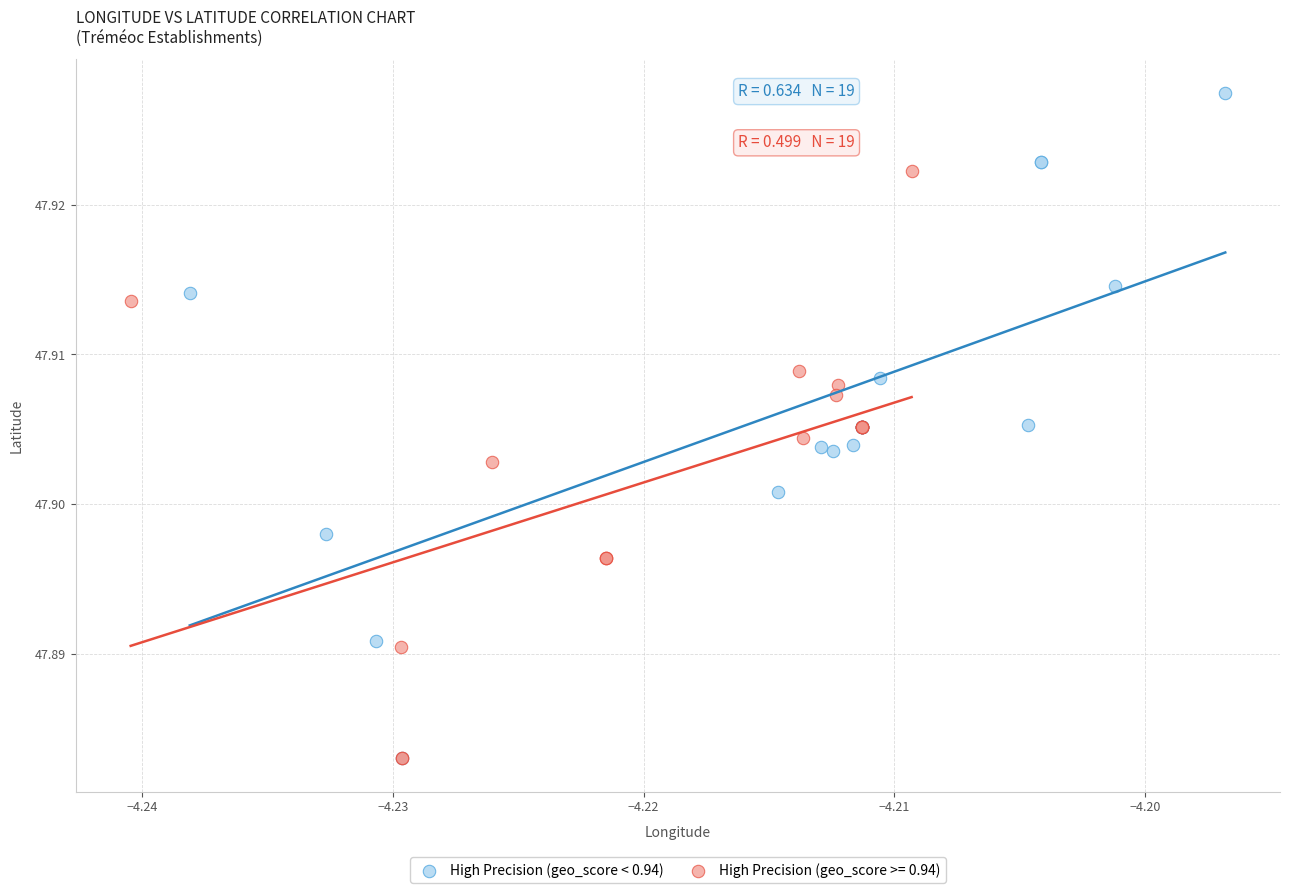

Which series reaches the maximum Y coordinate?

High Precision (geo_score < 0.94)